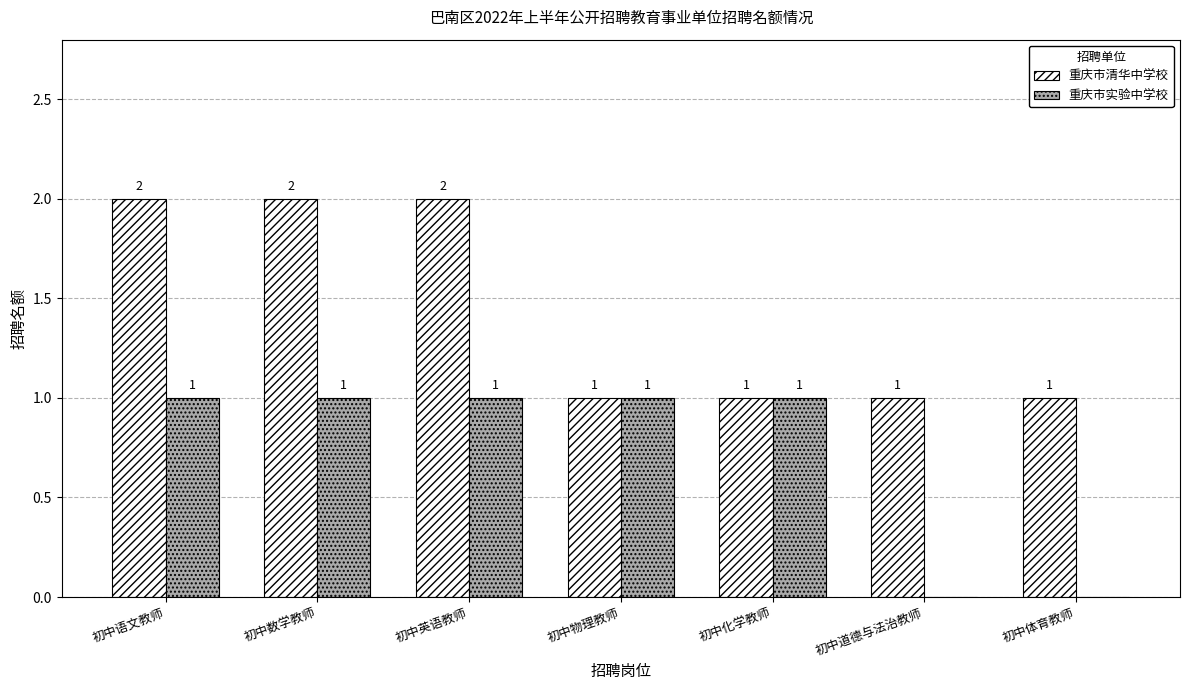

True or false: 重庆市清华中学校 has a value of 1 at 初中化学教师.

True